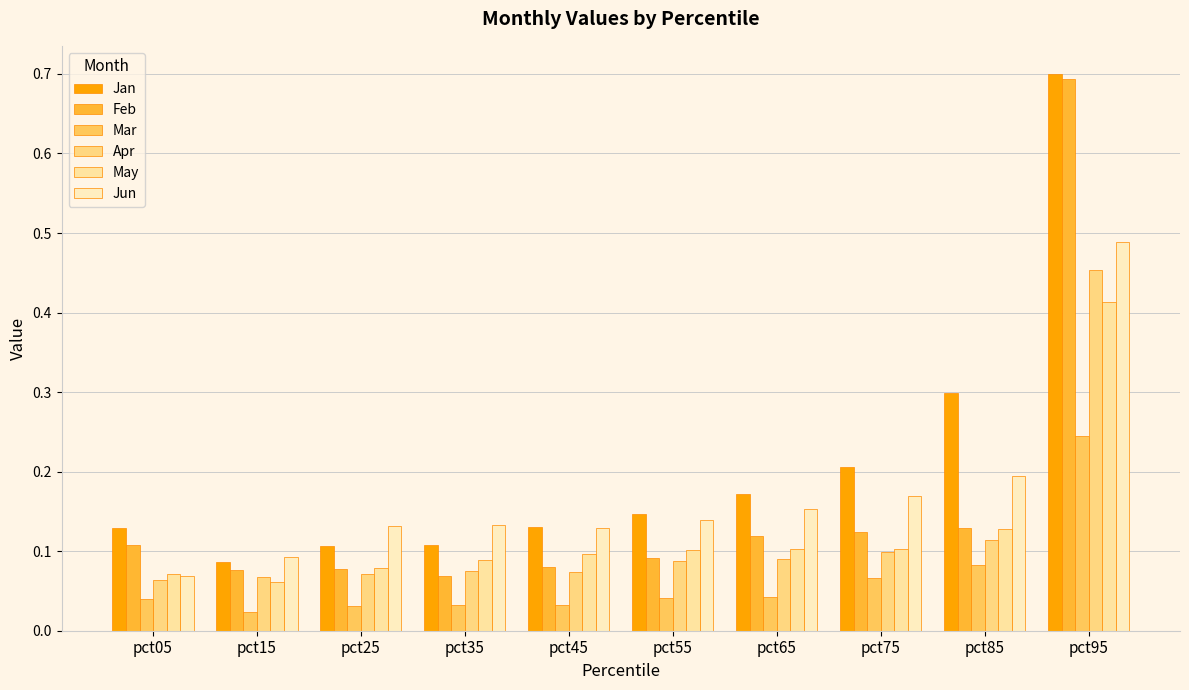

What are all the series names shown in the legend?

Jan, Feb, Mar, Apr, May, Jun